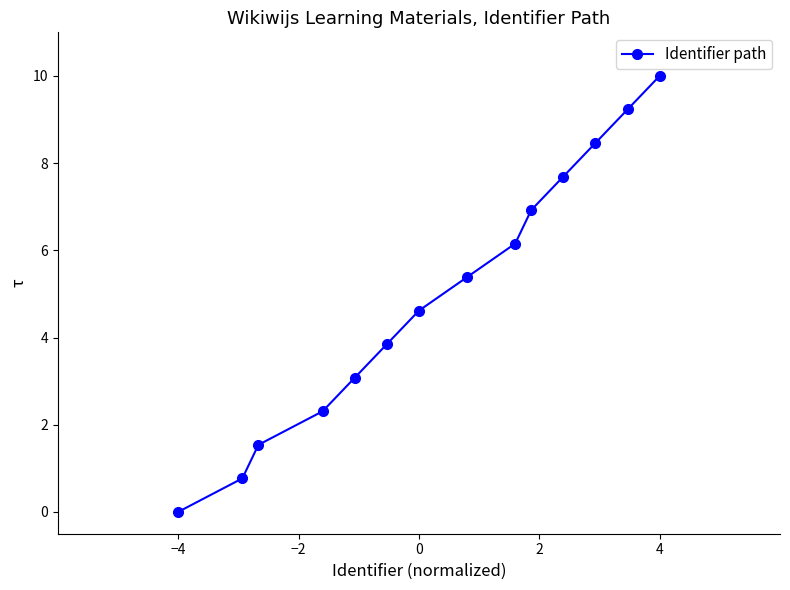

What is the greatest value displayed?

10.0